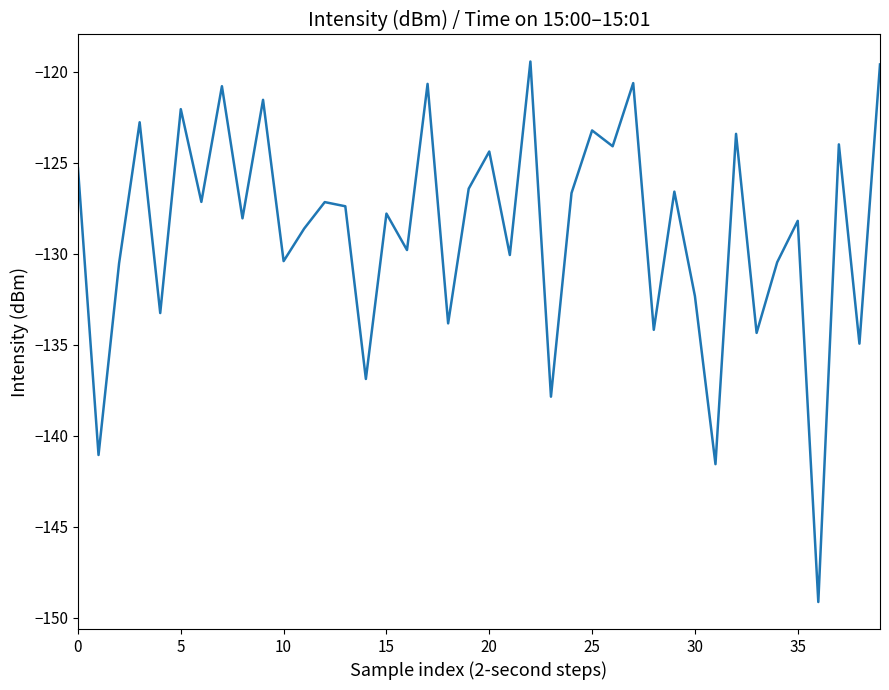

What is the difference between the maximum and minimum values?

29.7